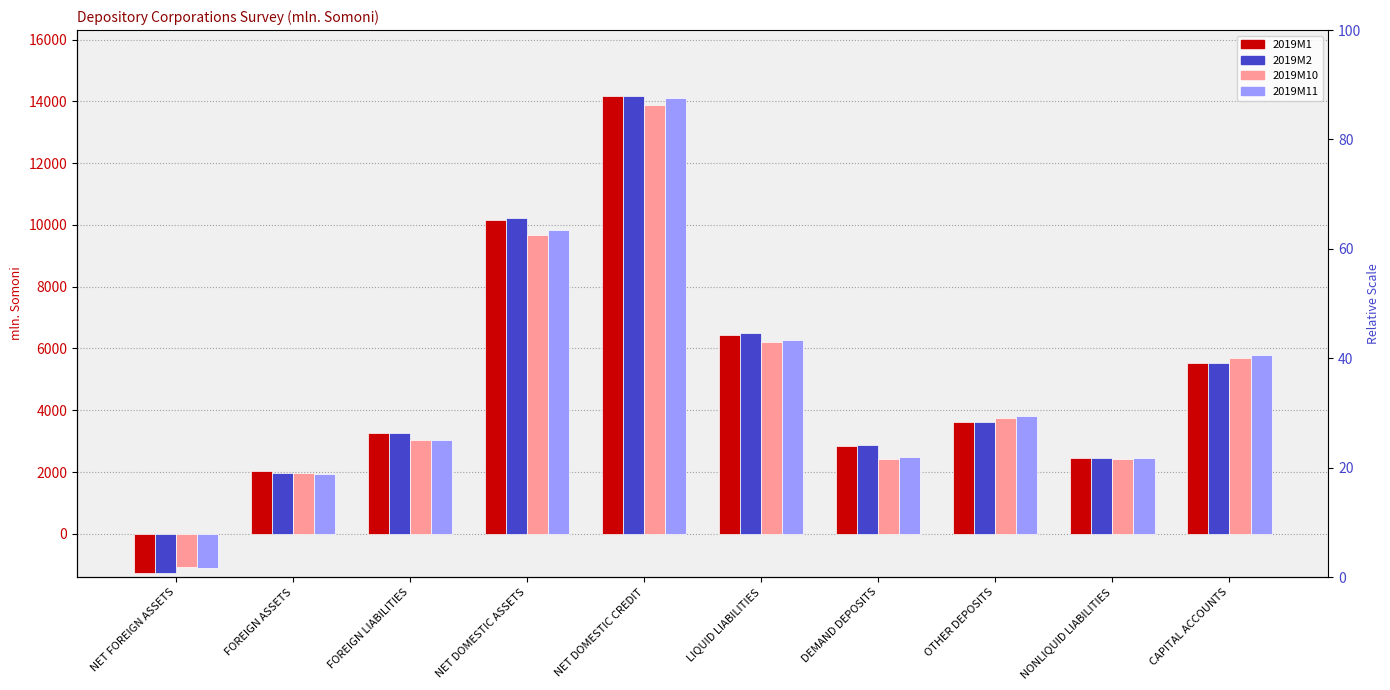

Does the chart contain stacked bars?

No